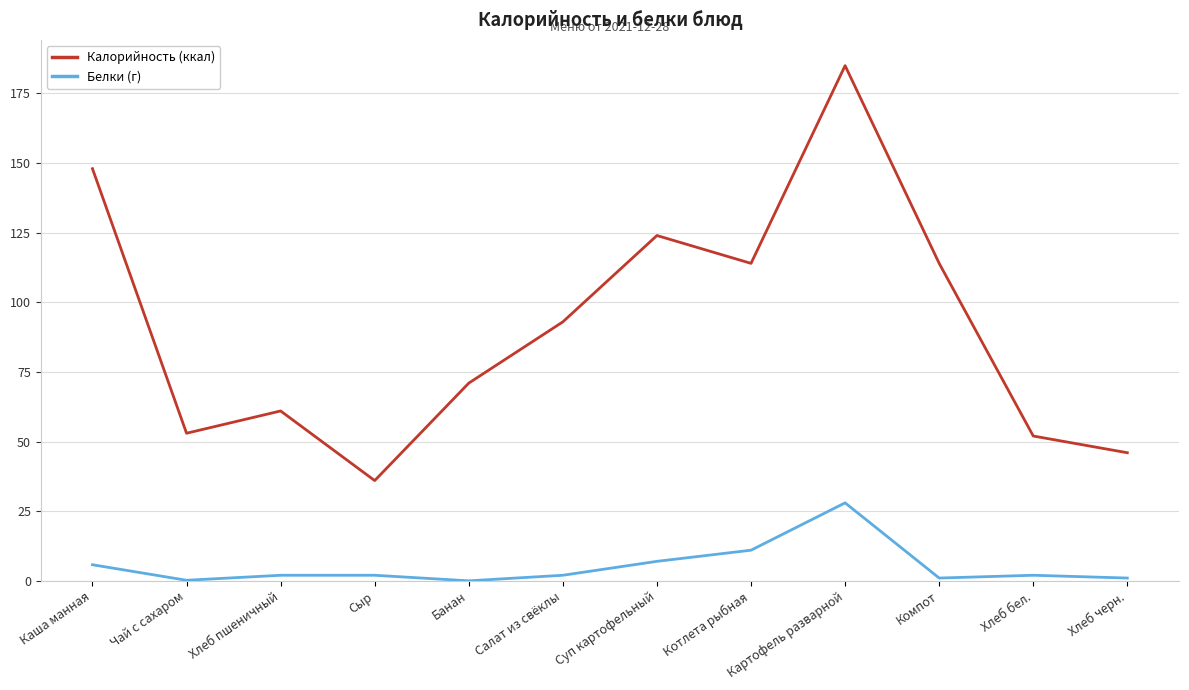

True or false: Калорийность (ккал) and Белки (г) cross at least once.

False